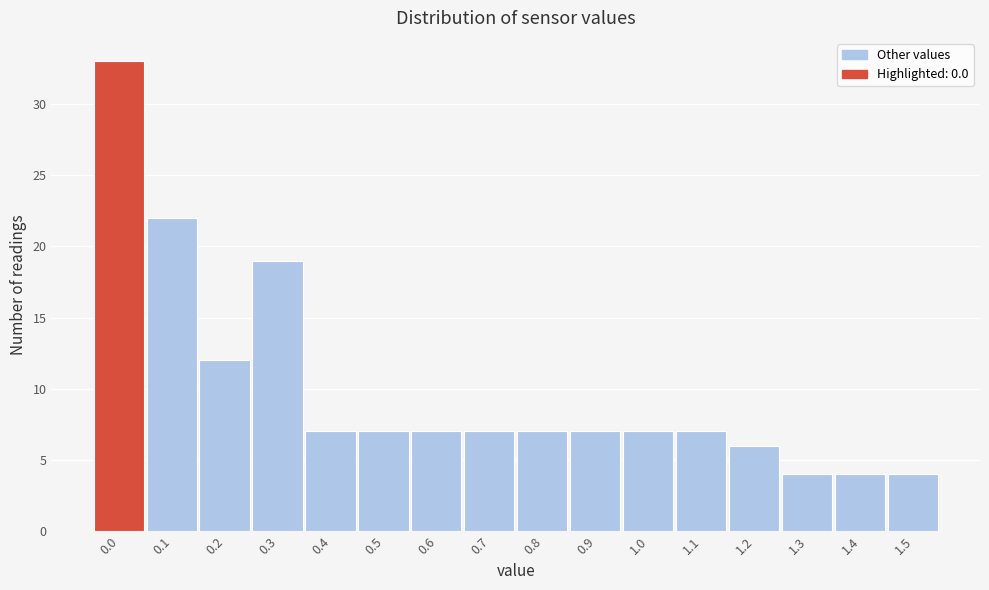

Reading left to right, what are all the values shown in this chart?

0.0=33	0.1=22	0.2=12	0.3=19	0.4=7	0.5=7	0.6=7	0.7=7	0.8=7	0.9=7	1.0=7	1.1=7	1.2=6	1.3=4	1.4=4	1.5=4